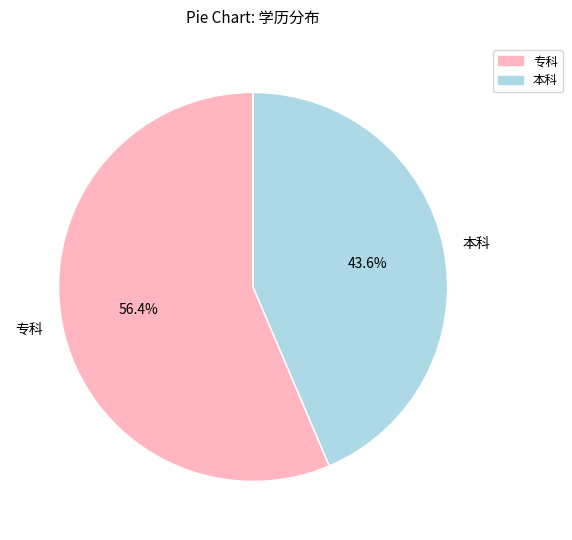

Combined, what portion of the pie is 专科 and 本科?

100.0%